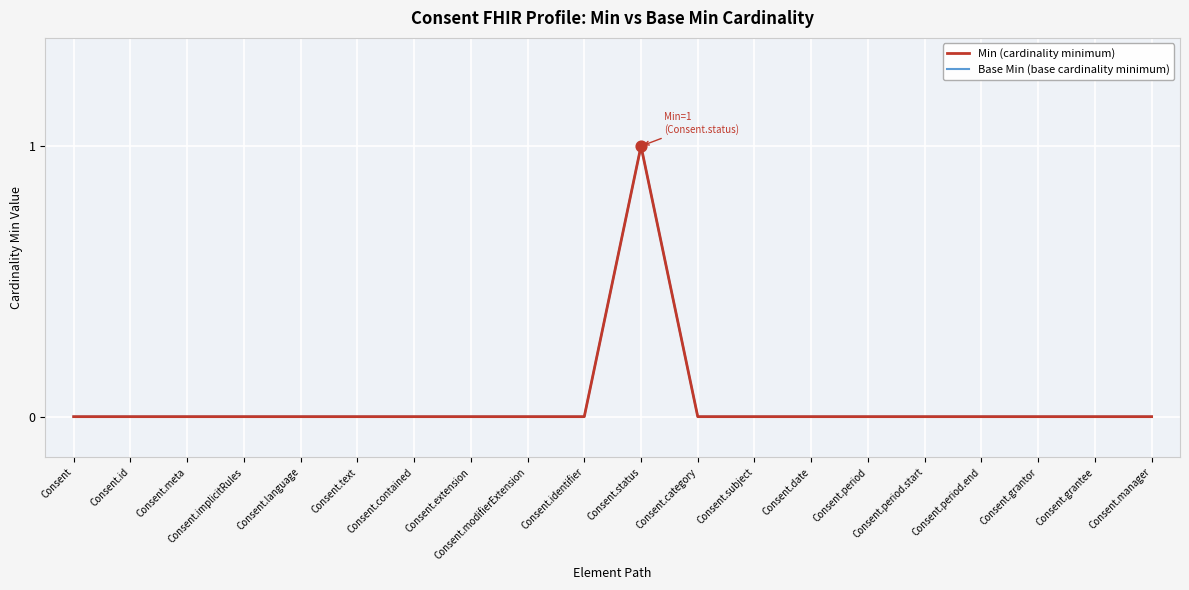

What are all the series names shown in the legend?

Min (cardinality minimum), Base Min (base cardinality minimum)